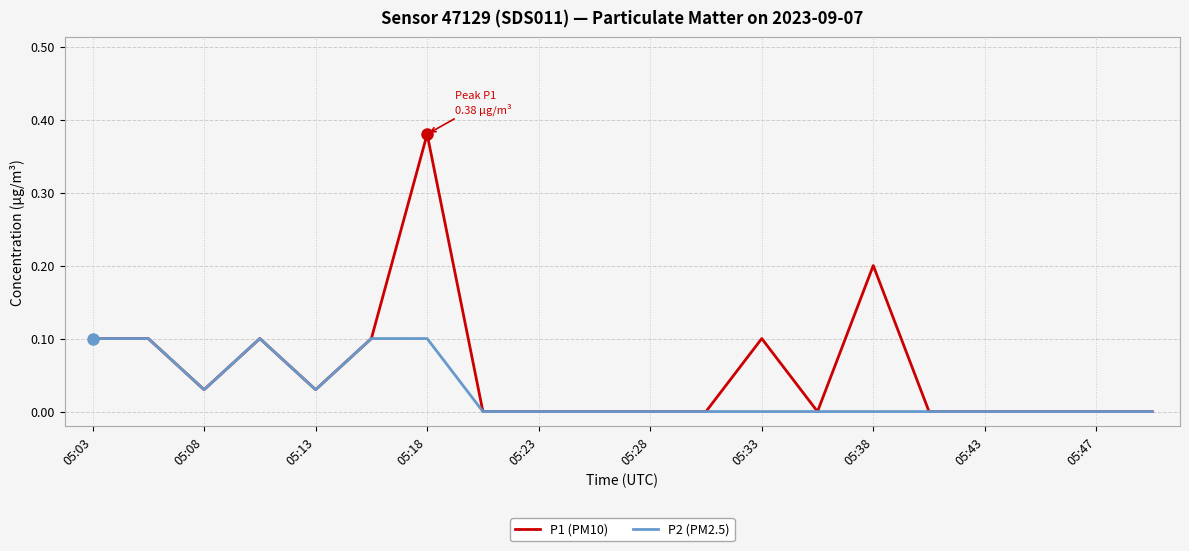

Rank the series by their average value, from highest to lowest.

P1 (PM10), P2 (PM2.5)